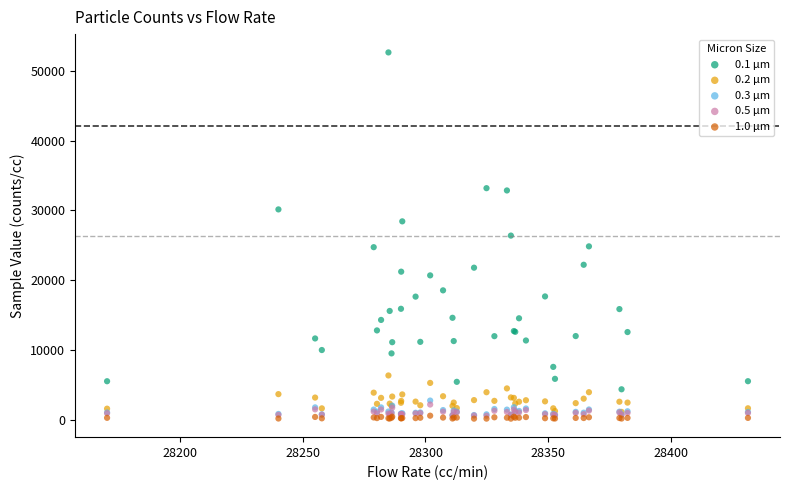

What are all the series names shown in the legend?

0.1 µm, 0.2 µm, 0.3 µm, 0.5 µm, 1.0 µm